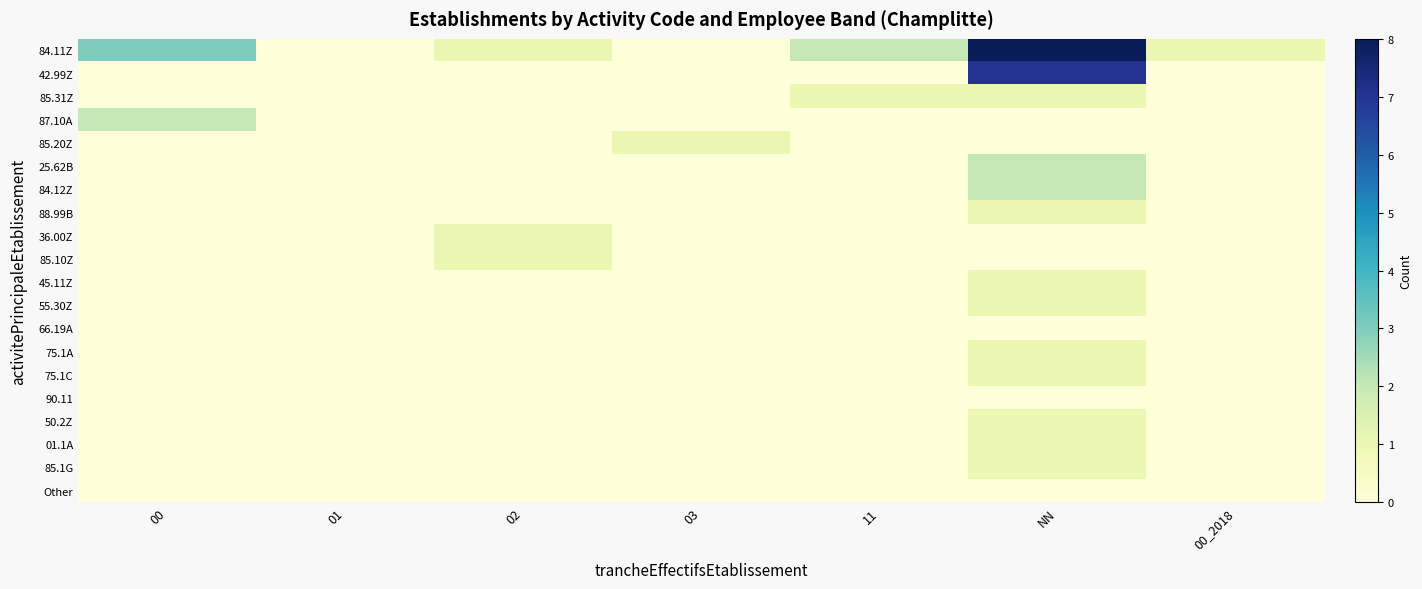

At how many categories does at least one series exceed 4?

1